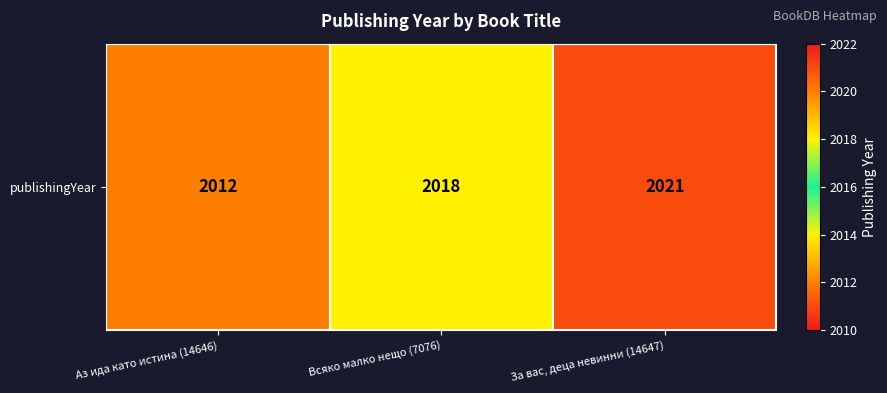

Rank the categories by value from lowest to highest.

Аз ида като истина (14646), Всяко малко нещо (7076), За вас, деца невинни (14647)